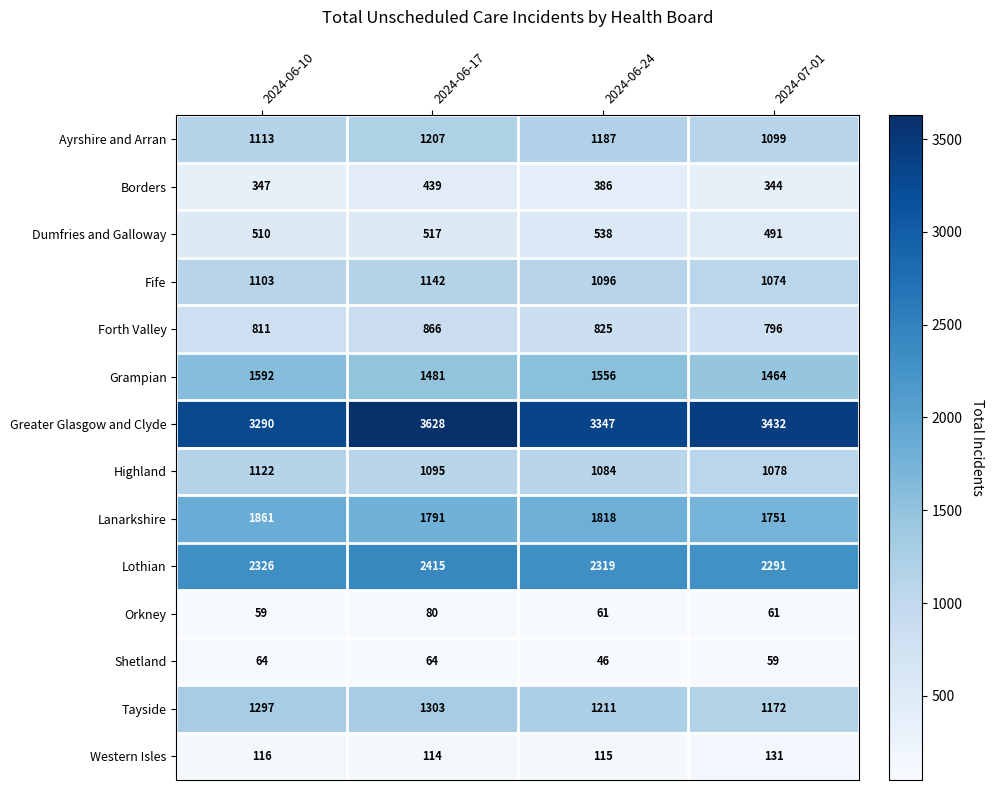

Which series has the widest spread of values?

Greater Glasgow and Clyde